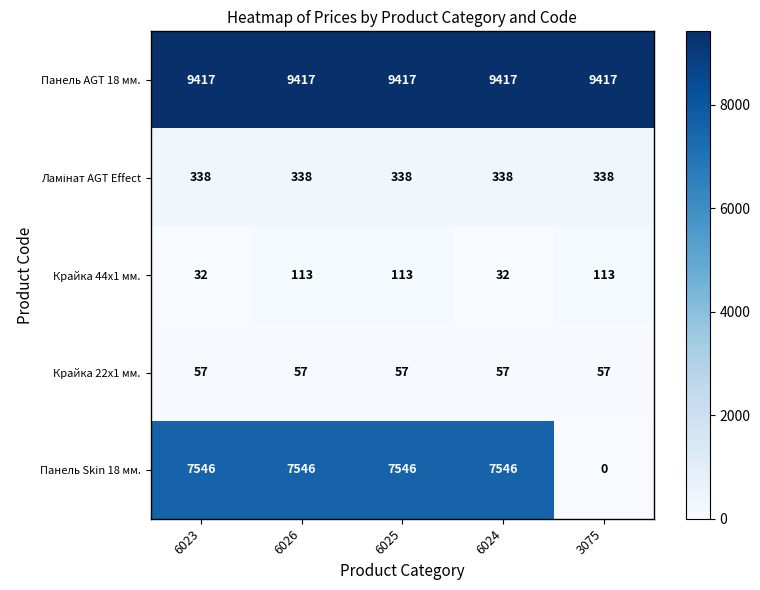

How many data points does each series have?

5